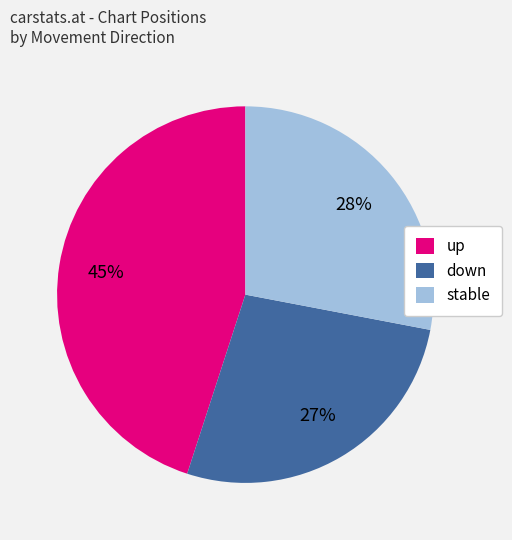

Count the number of slices in the pie.

3